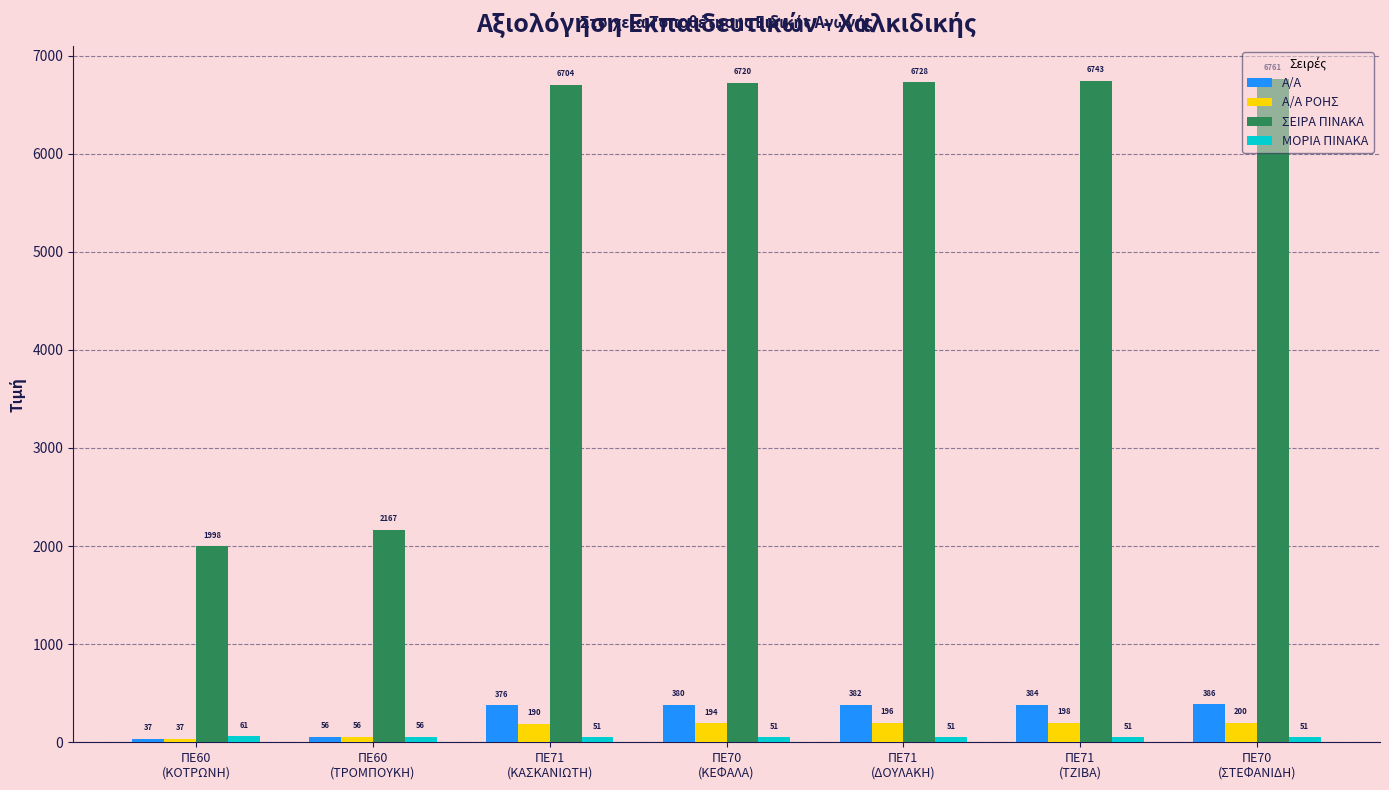

At how many categories does at least one series exceed 5517?

5